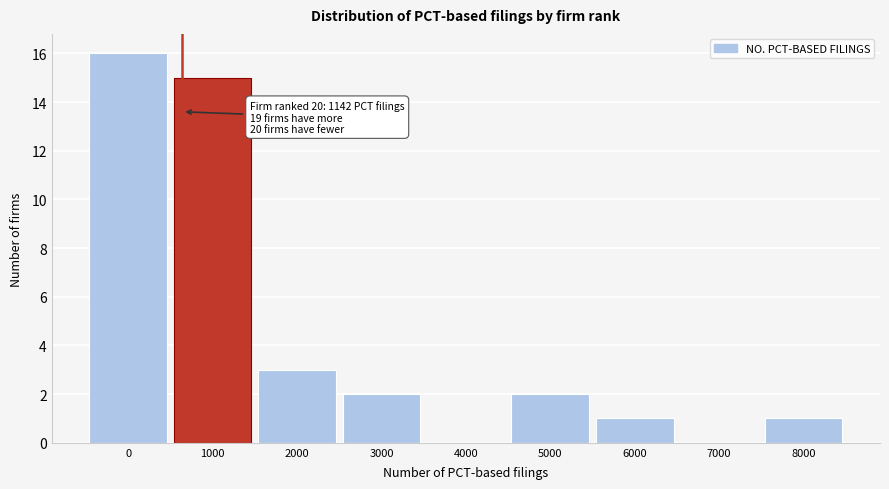

Reading left to right, what are all the values shown in this chart?

0=16	1000=15	2000=3	3000=2	4000=0	5000=2	6000=1	7000=0	8000=1